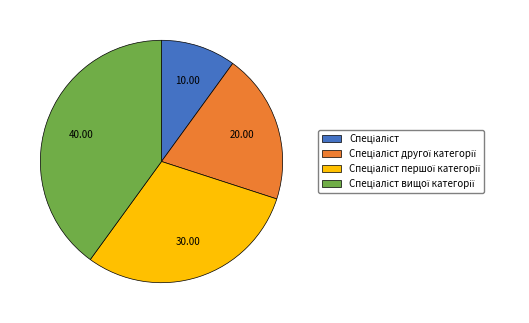

How many segments does this pie chart have?

4